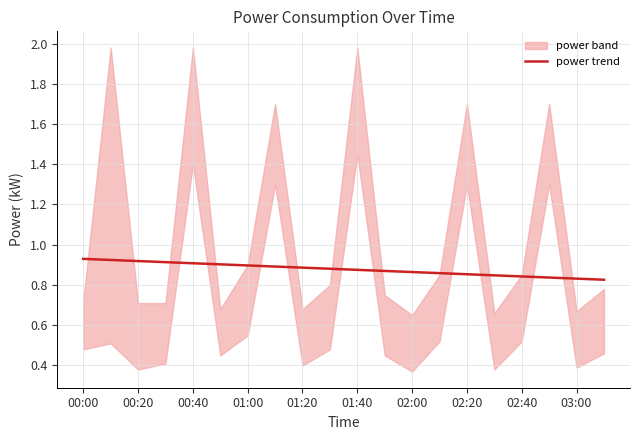

True or false: power trend has a value of 0.9 at 00:40.

True